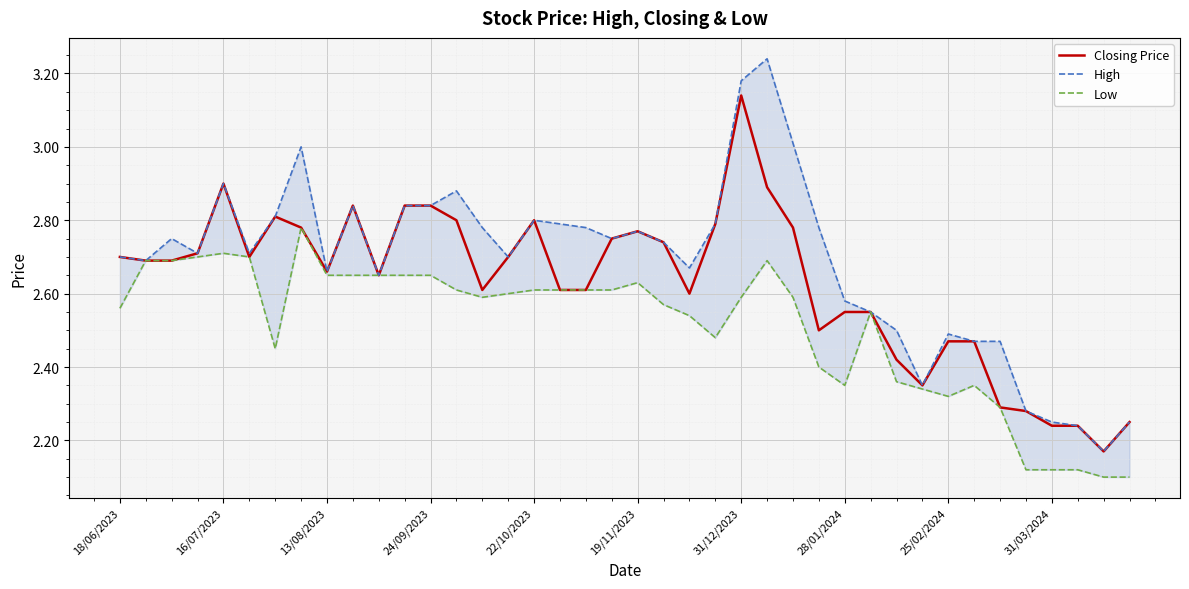

Is it true that Closing Price equals 5.0 at 16/07/2023?

False